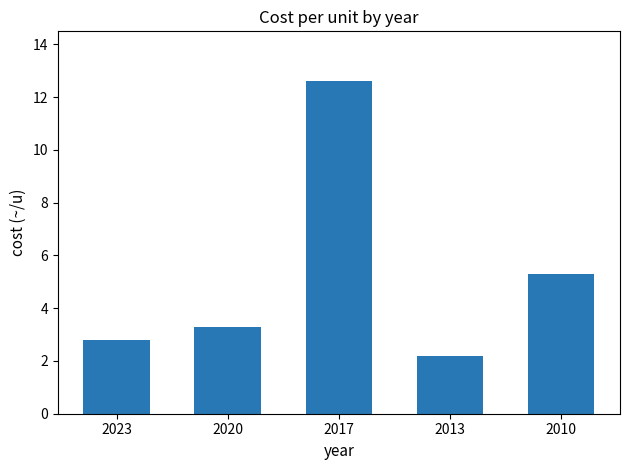

Are the bars horizontal?

No